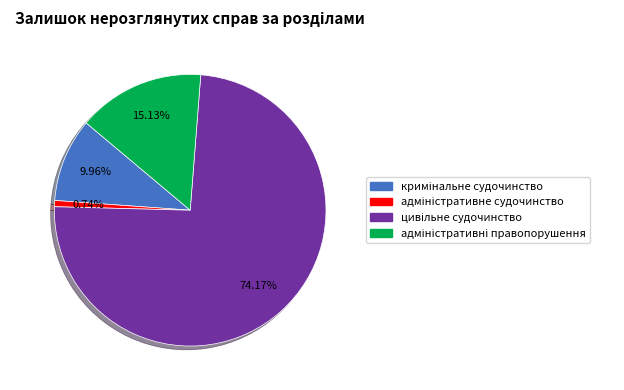

Does any single category account for the majority?

Yes